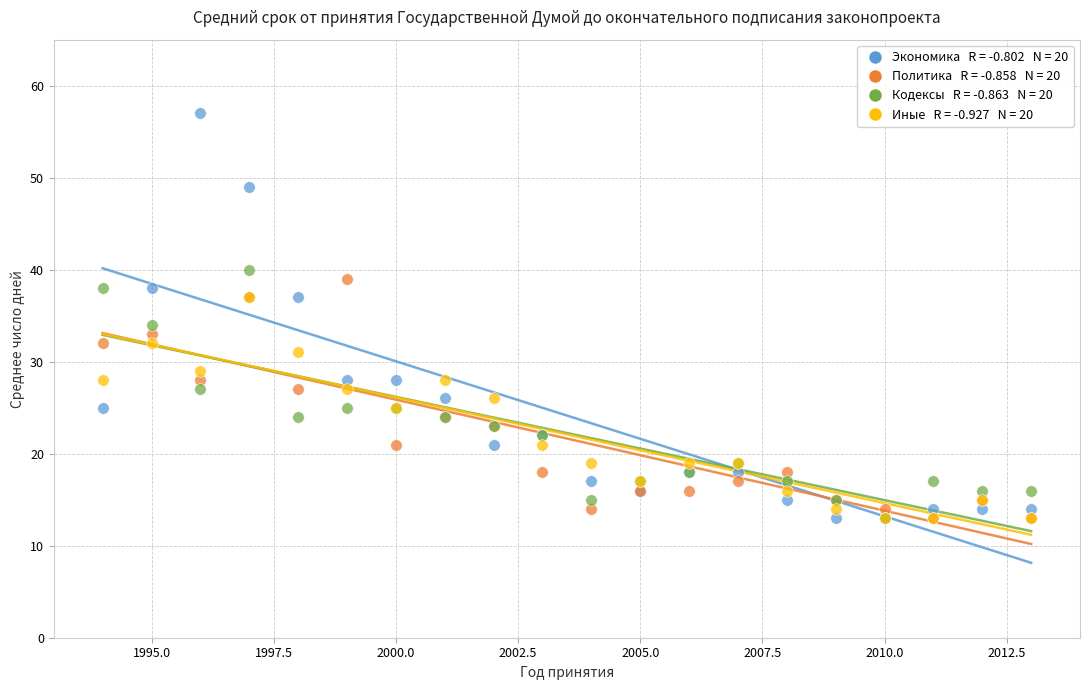

Across all series, what Y value is closest to 35?

34